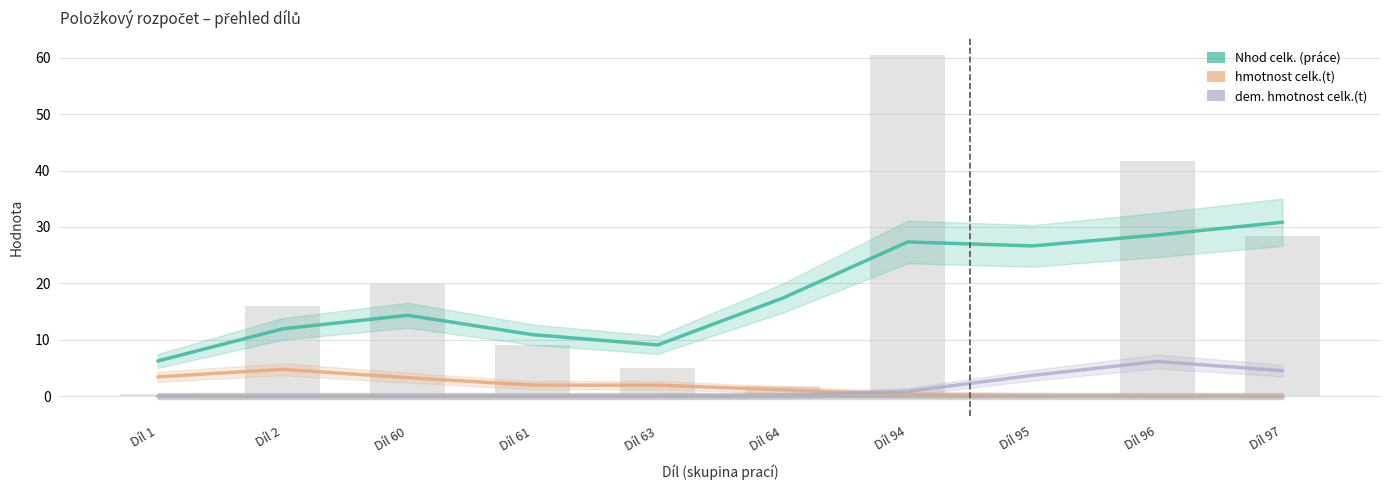

What is the total value across all series at Díl 97?

35.4